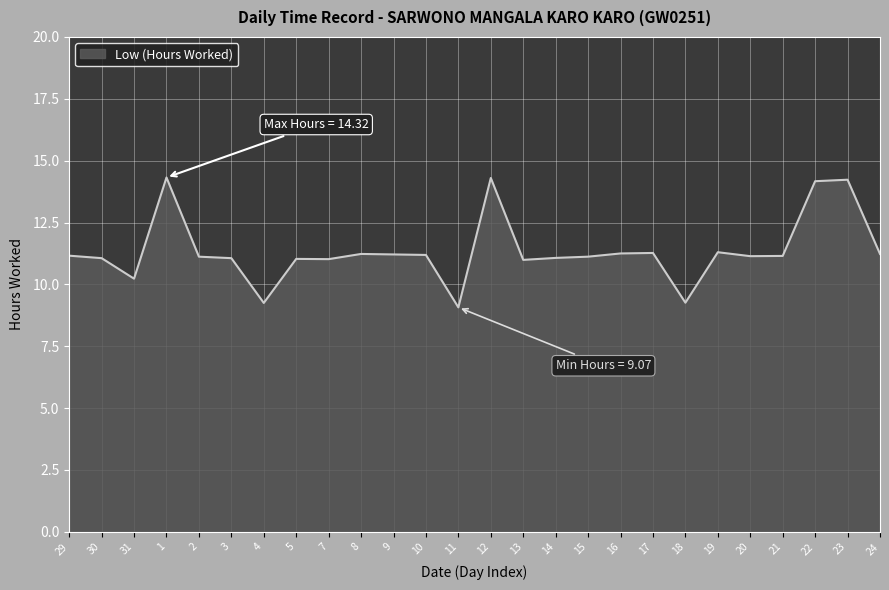

What is the change in value from 31 to 12?

+4.1